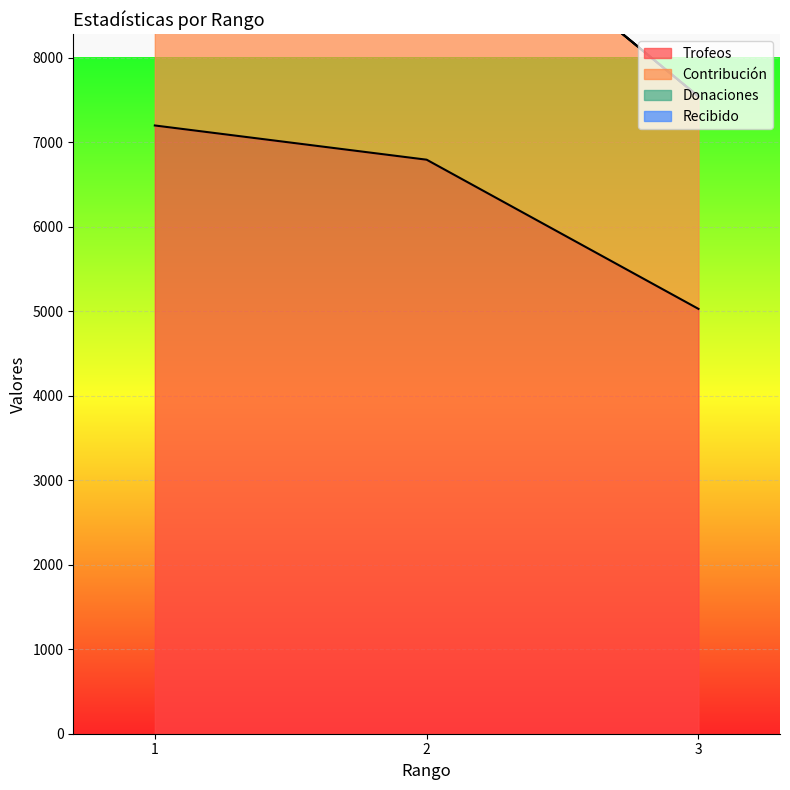

True or false: Contribución has a value of 13035 at 3.

False